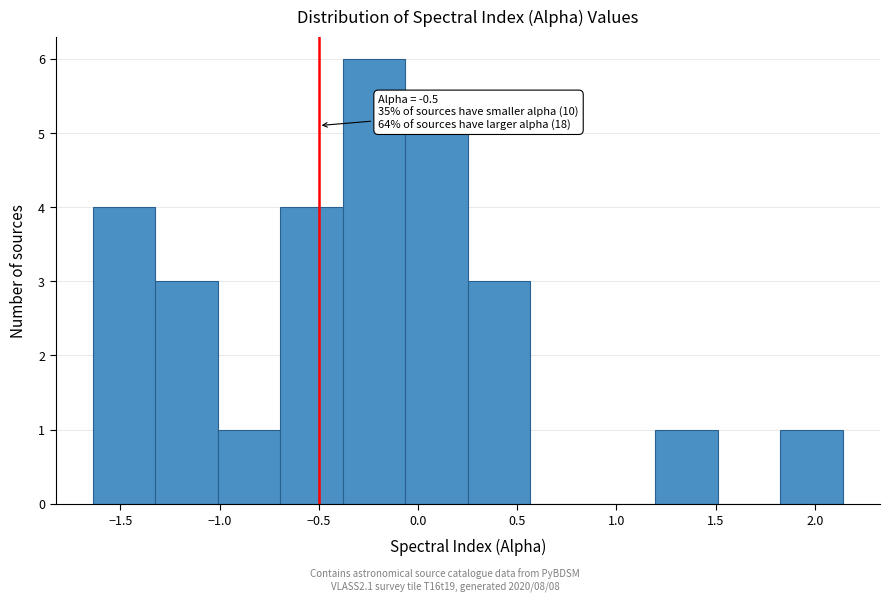

Over which range of the x-axis is the bar tallest?

-0.40 to -0.05